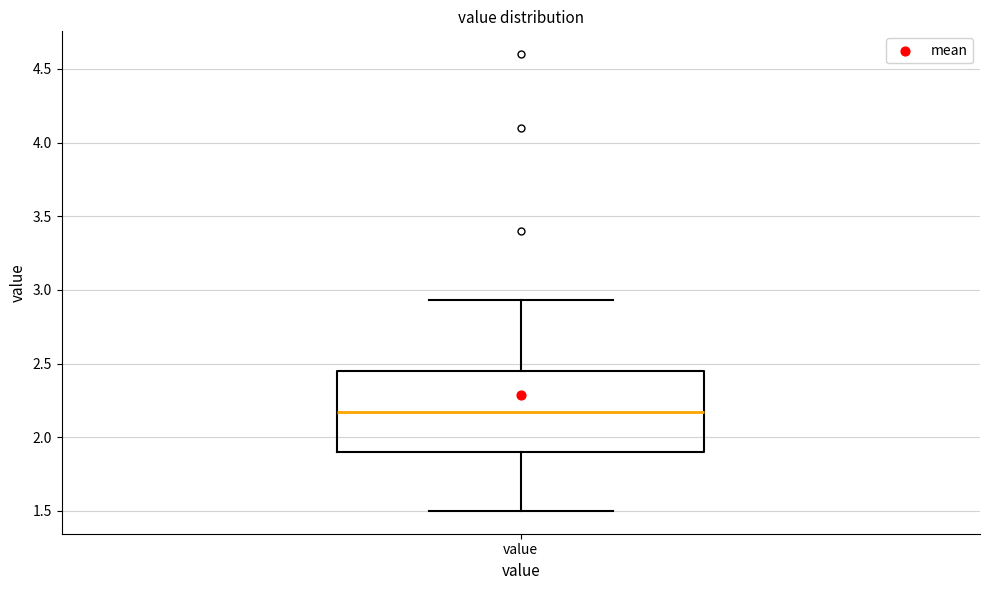

Read this box plot against the y-axis: the position of the median line, the range covered by the box, and the ends of both whiskers. The values are not printed on the chart, so give them approximately, as read against the axis.

median 2.15, box 1.90 to 2.45, whiskers 1.50 to 2.95